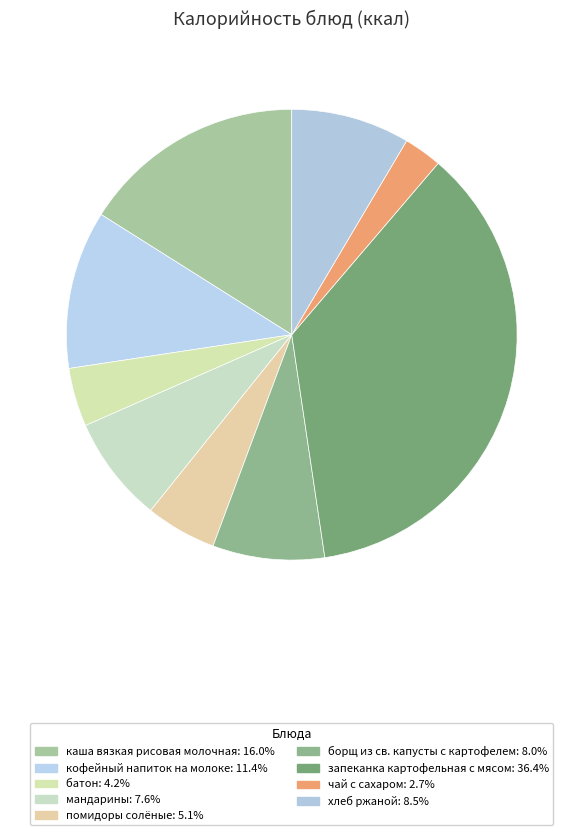

Do каша вязкая рисовая молочная and борщ из св. капусты с картофелем together represent more than half of the pie?

No